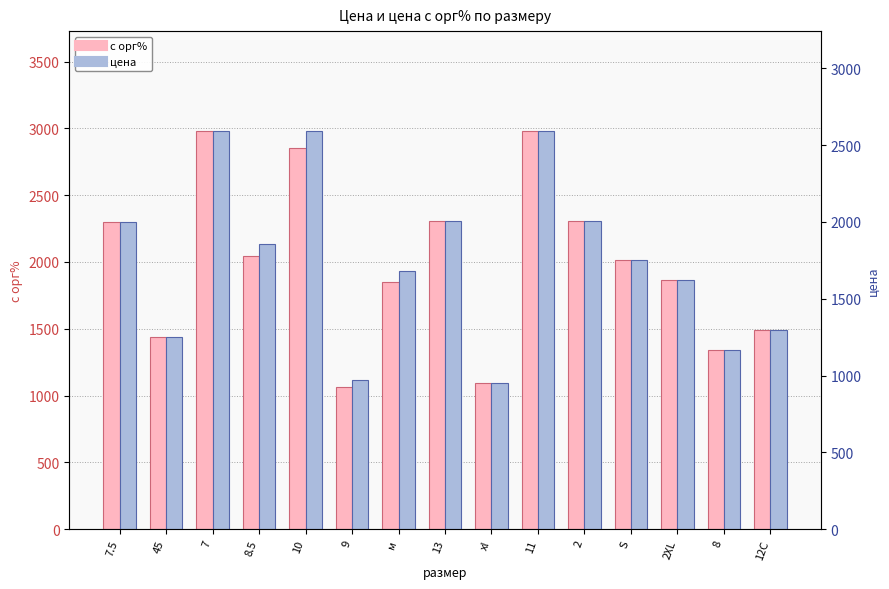

Reading left to right, what are all the values shown in this chart?

с орг%: 2300.0	1437.5	2983.1	2044.9	2853.4	1065.9	1849.1	2310.3	1091.3	2983.1	2310.3	2011.3	1861.8	1338.6	1488.1
цена: 2000.0	1250.0	2594.0	1859.0	2594.0	969.0	1681.0	2009.0	949.0	2594.0	2009.0	1749.0	1619.0	1164.0	1294.0